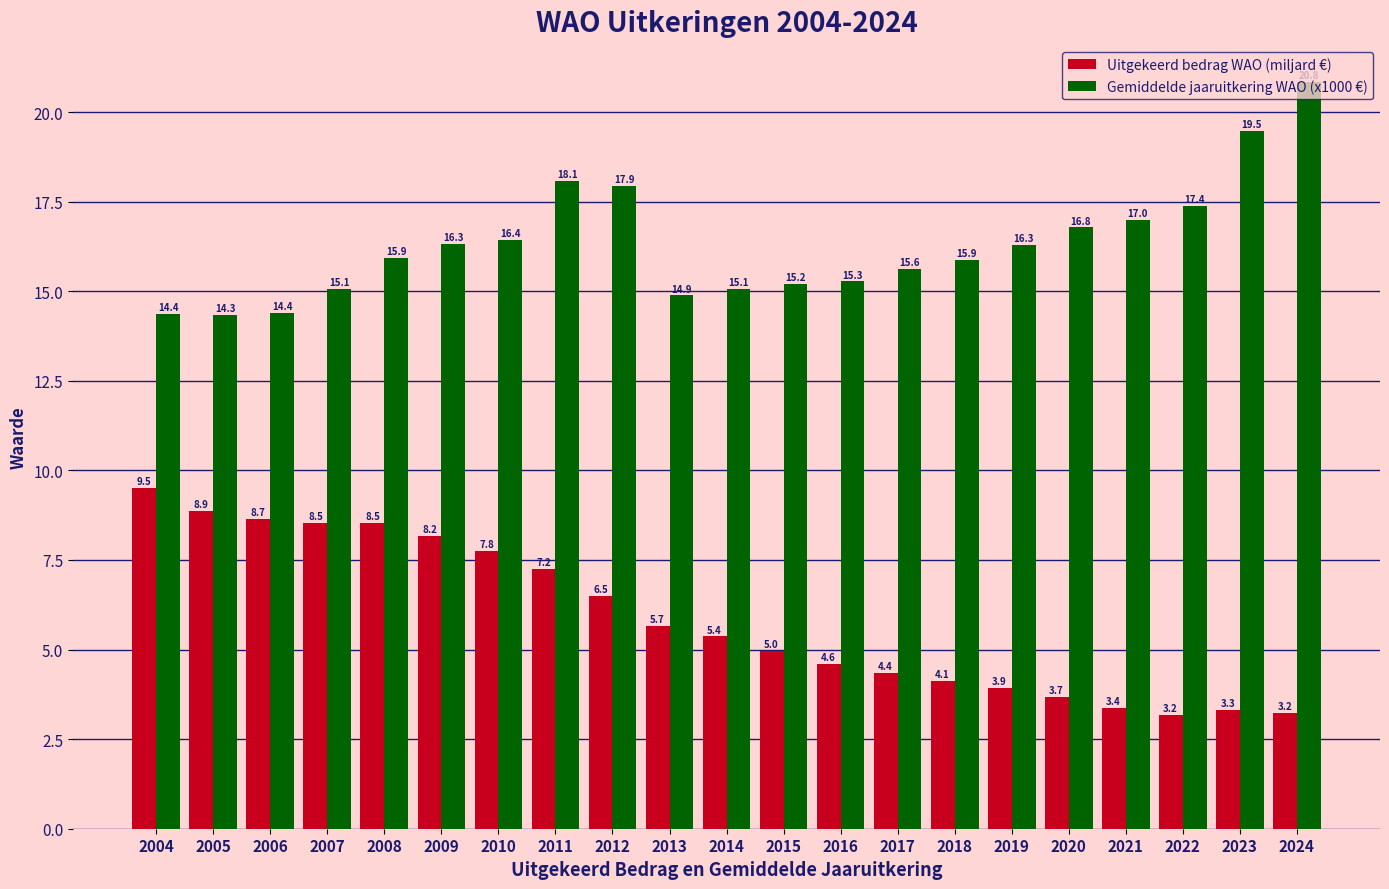

At which label does Gemiddelde jaaruitkering WAO (x1000 €) reach its minimum?

2005